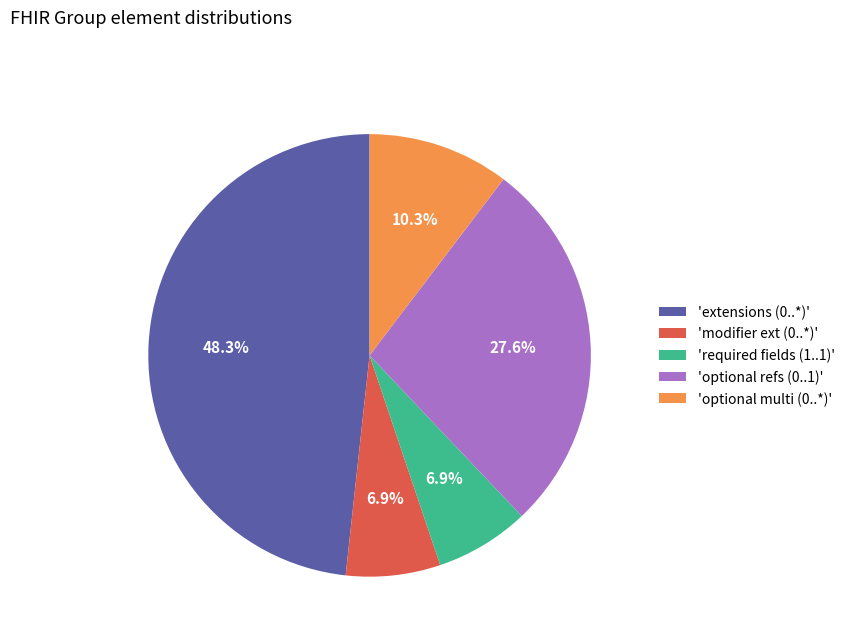

Which slice is the largest?

'extensions (0..*)'